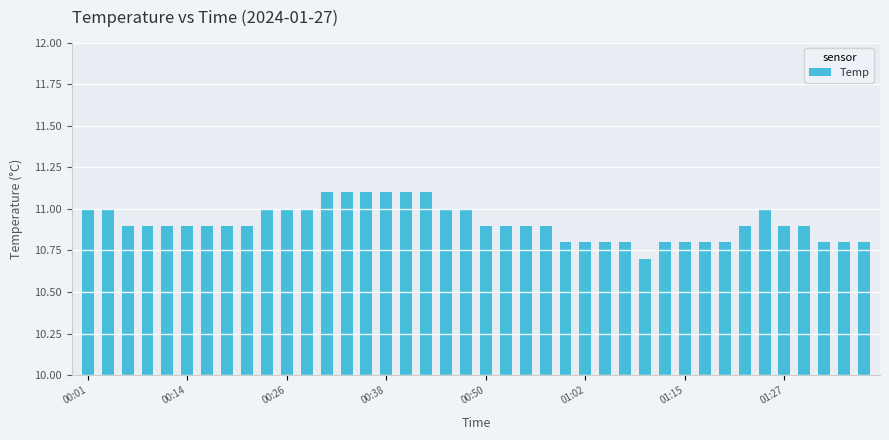

What is the maximum value shown in the chart?

11.1